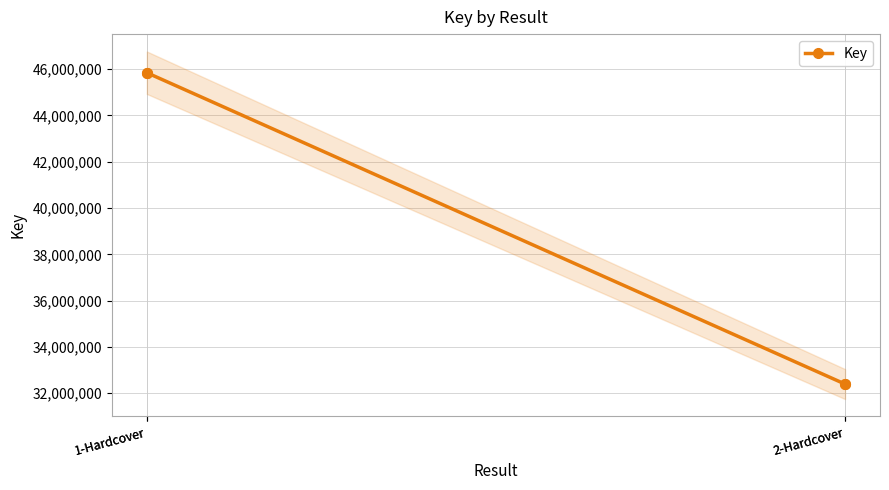

True or false: the data shows 75996637 at 1-Hardcover.

False